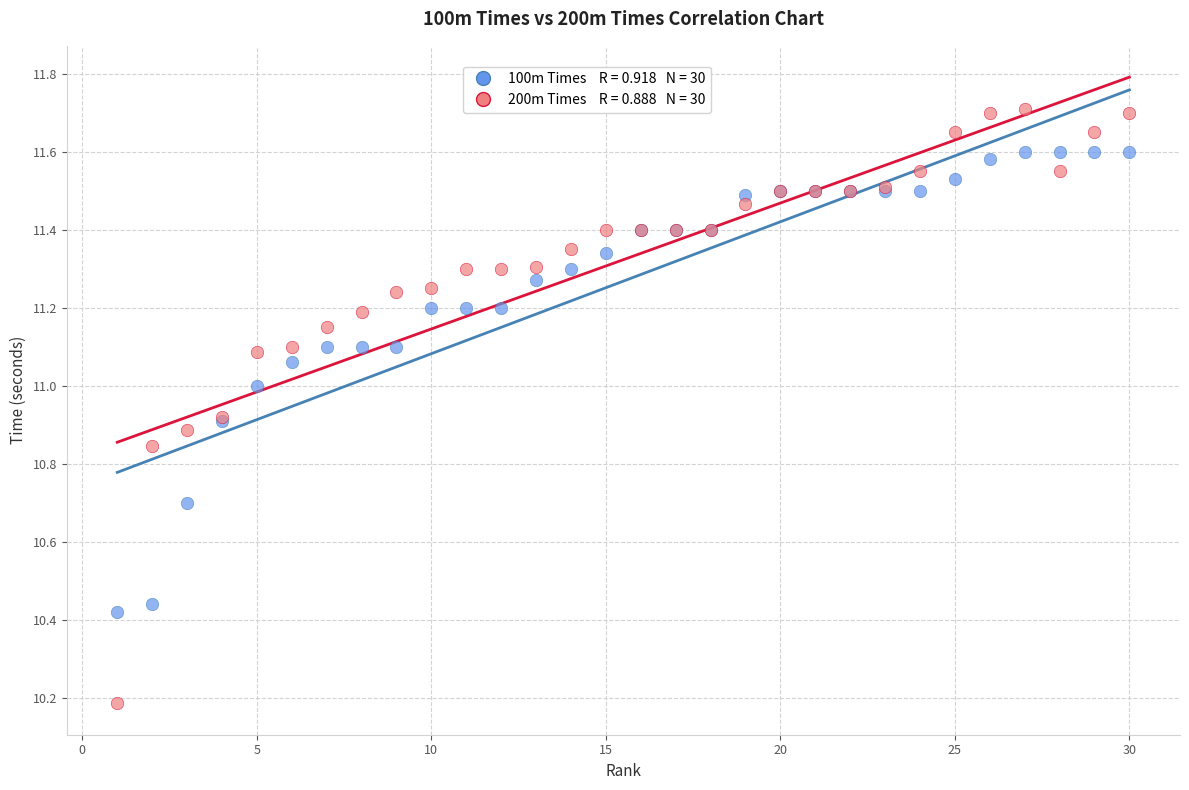

Across all series, what Y value is closest to 10?

10.2